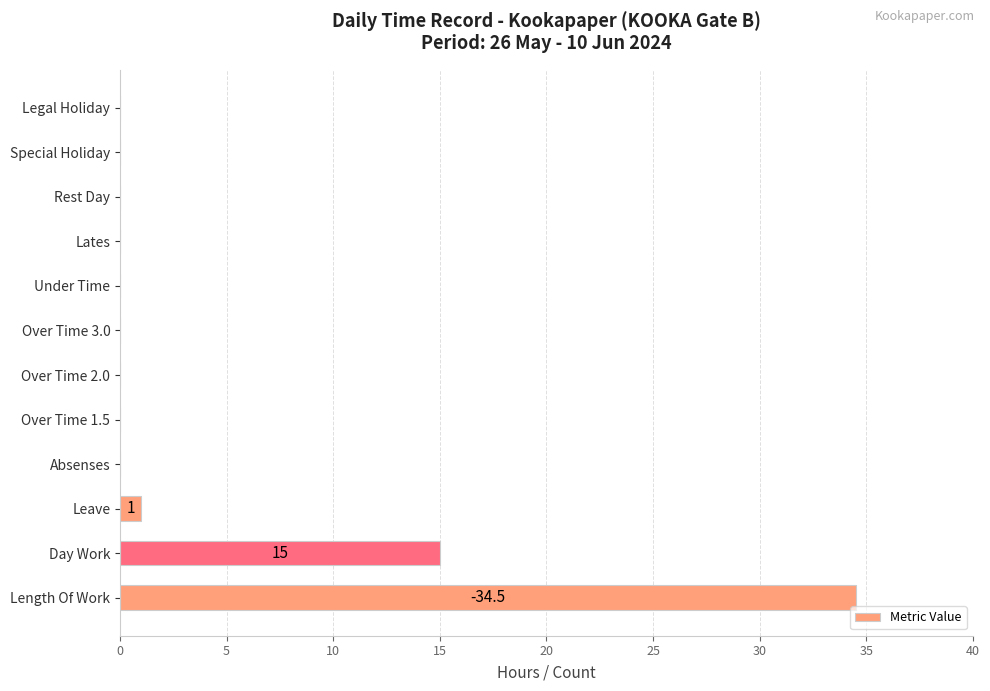

Does the chart contain stacked bars?

No